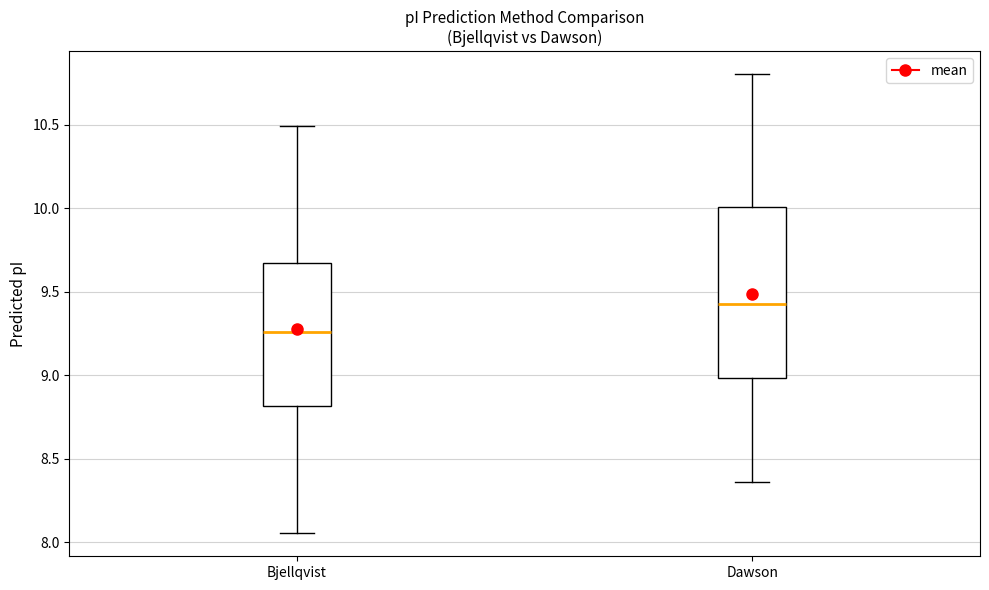

Where does the upper whisker of the box for Dawson end on the y-axis? The values are not printed on the chart, so give them approximately, as read against the axis.

10.80